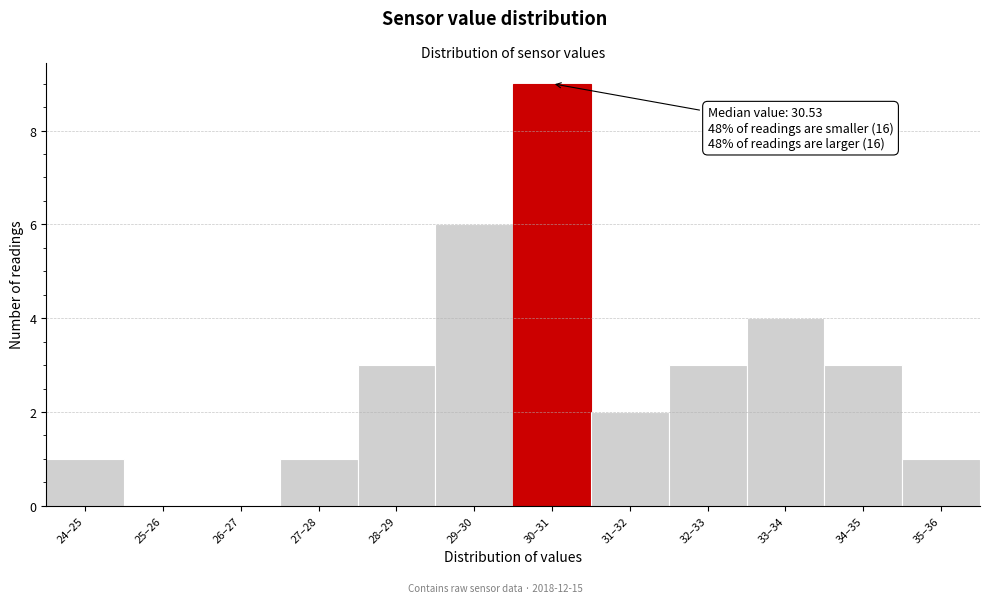

Reading left to right, what are all the values shown in this chart?

24–25=1	25–26=0	26–27=0	27–28=1	28–29=3	29–30=6	30–31=9	31–32=2	32–33=3	33–34=4	34–35=3	35–36=1